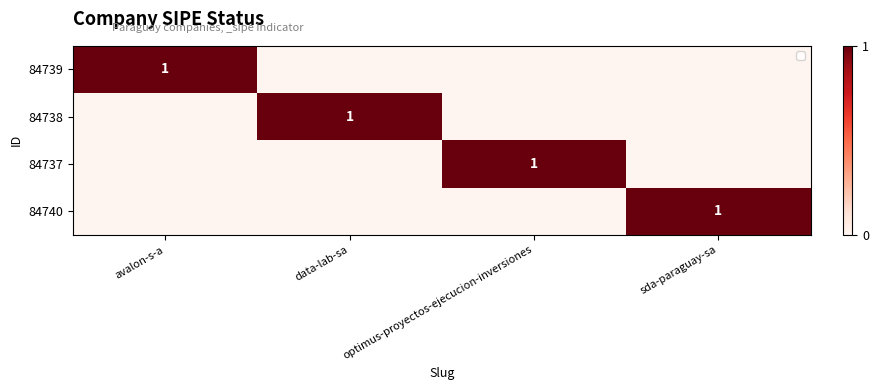

What is the spread (max minus min) of values at data-lab-sa?

1